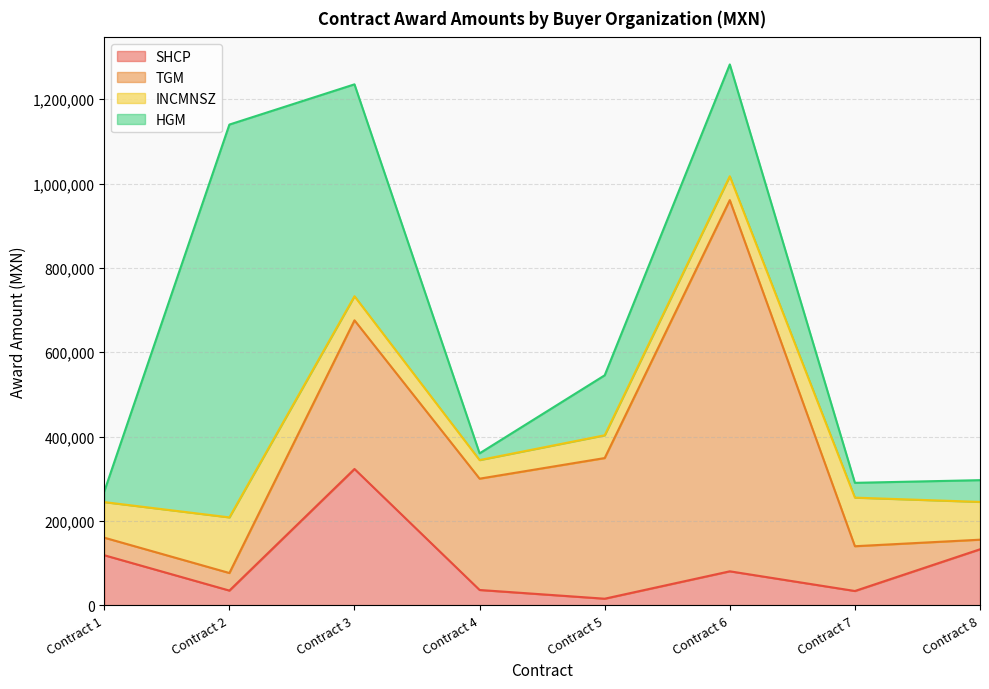

The HGM series shows 25245.0 at Contract 1. True or false?

True